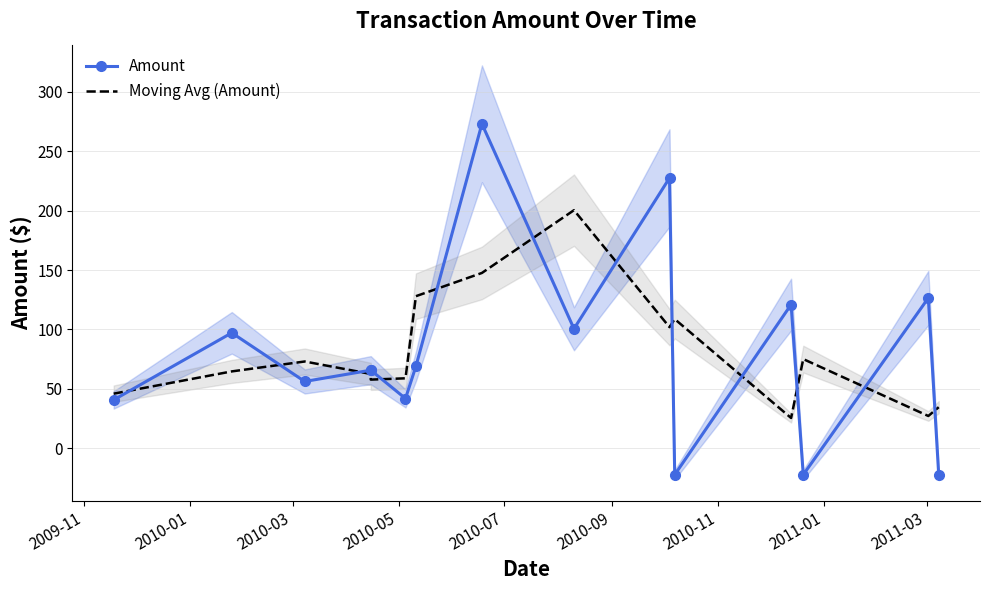

What is the smallest value displayed?

-22.7